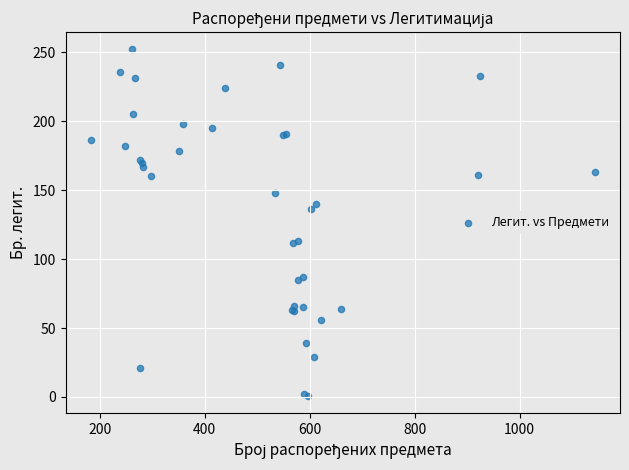

What Y value in the scatter plot is closest to 126?

136